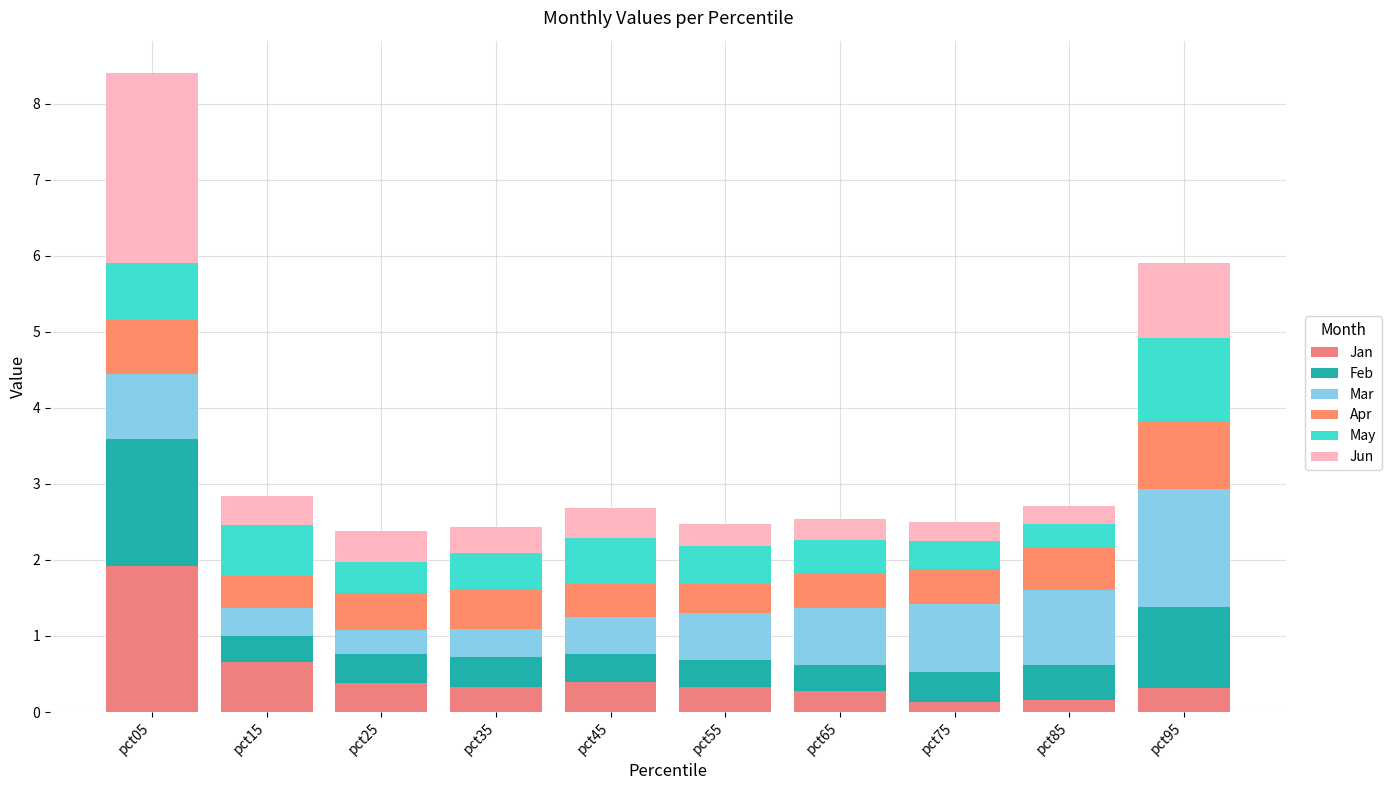

How many bars are there in total?

10